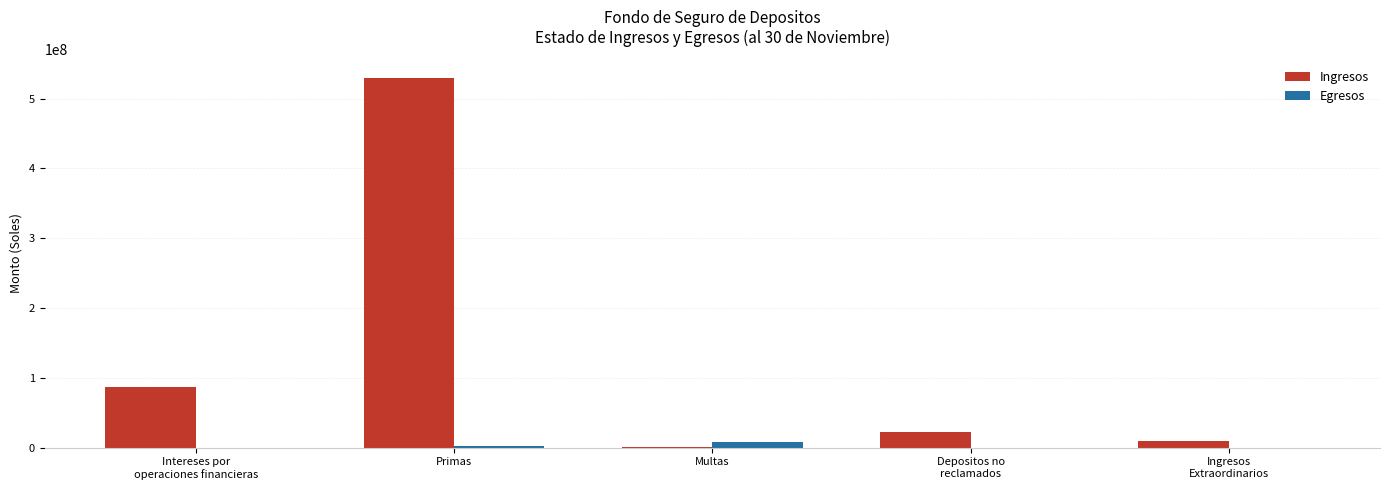

Where does the Egresos series first go above 1013?

Intereses por
operaciones financieras